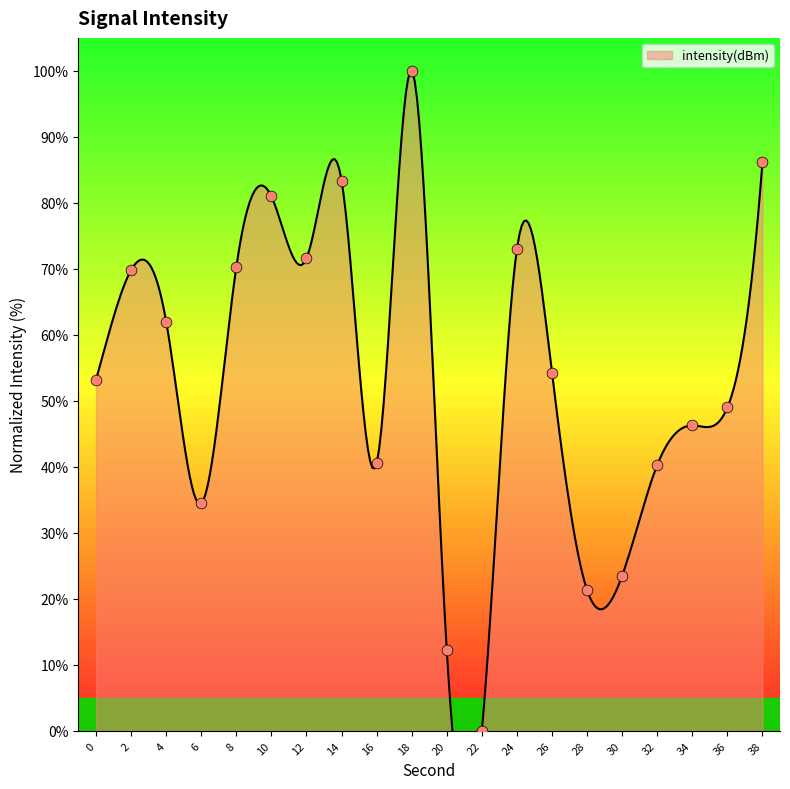

What is the ratio of the value at 30 to the value at 16?

0.6